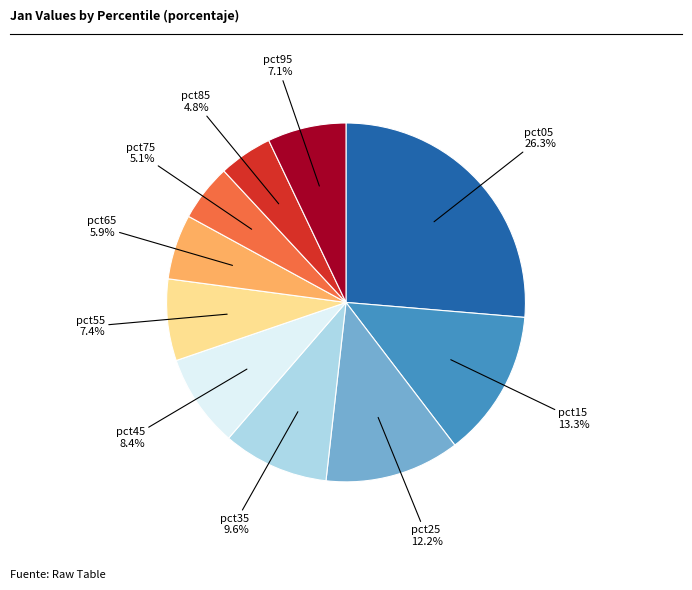

How many segments does this pie chart have?

10